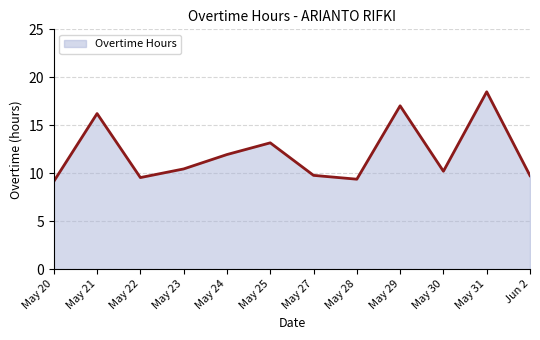

At which label is the value closest to 13?

May 25